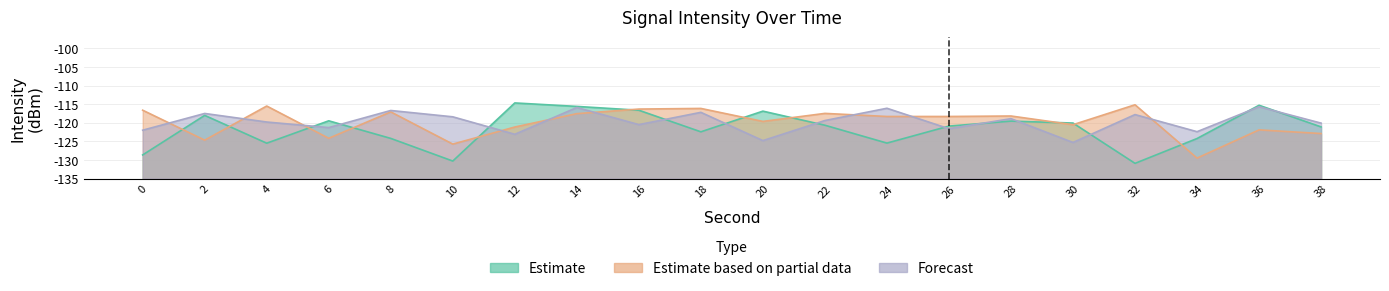

At which label does Forecast first exceed 15?

2